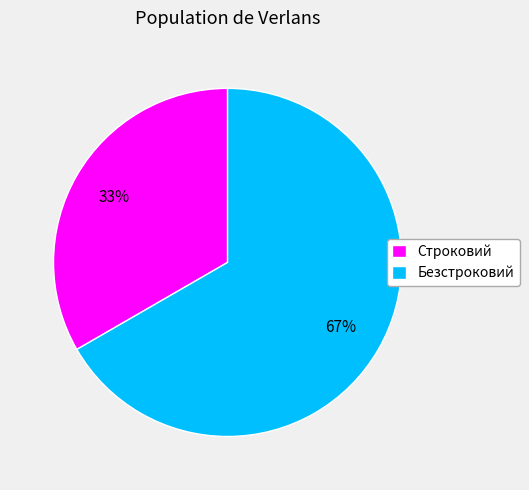

What percentage is the Строковий slice, to the nearest percent?

33%